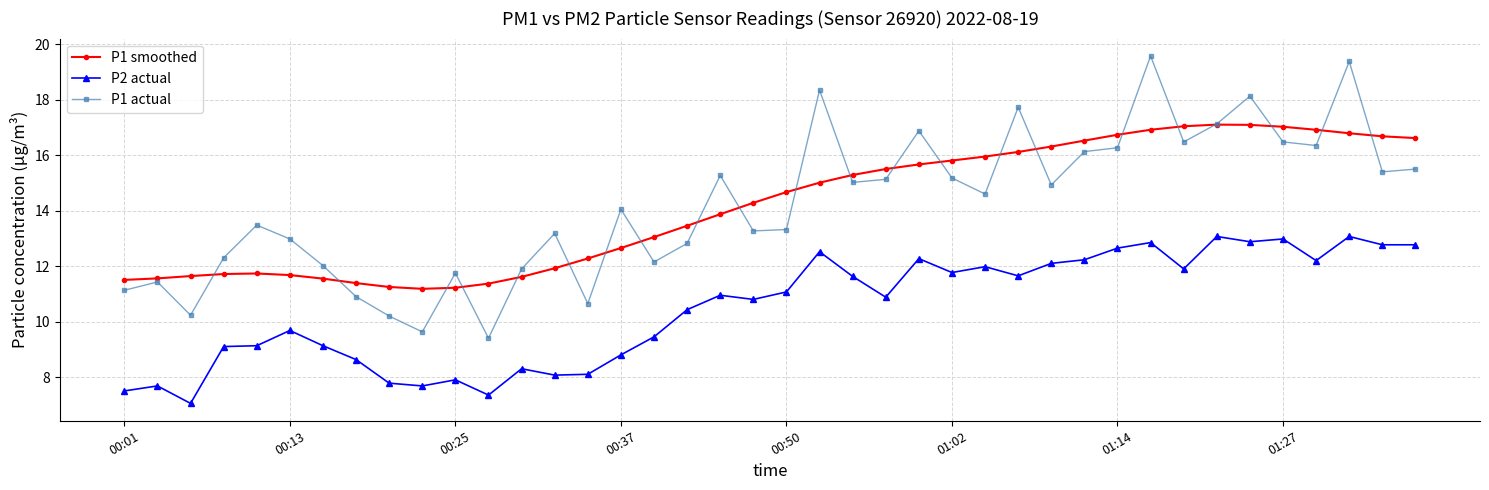

Rank the series by their maximum value, from highest to lowest.

P1 actual, P1 smoothed, P2 actual